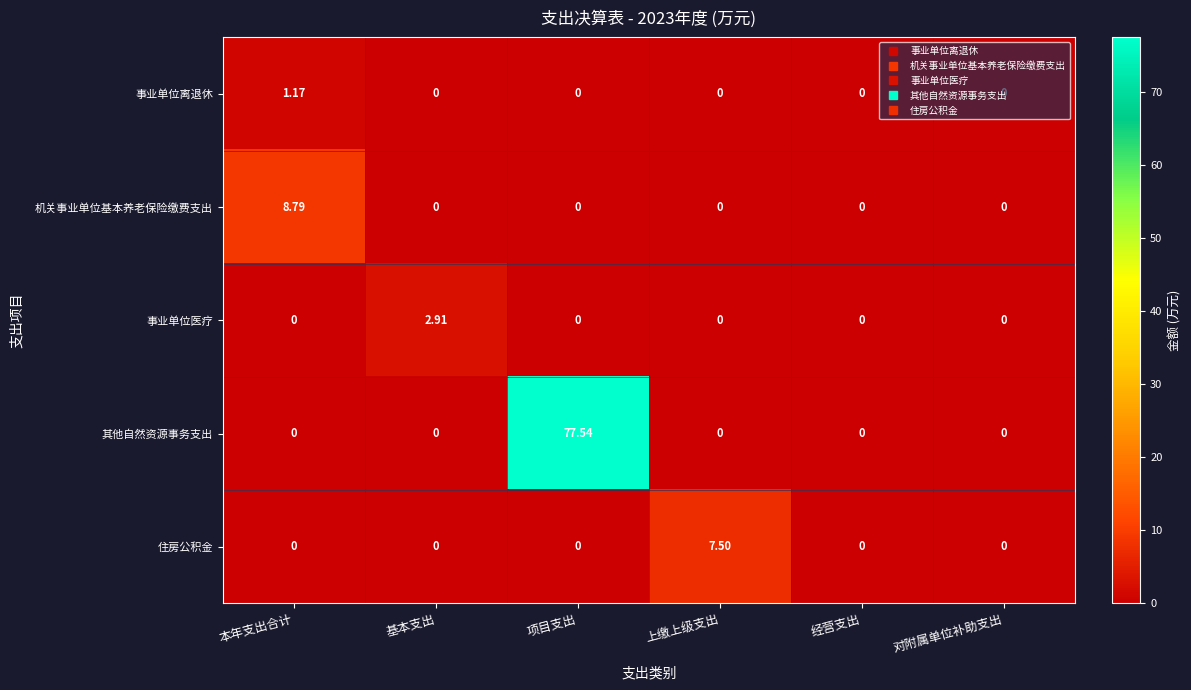

Which label corresponds to the largest value in the chart?

项目支出